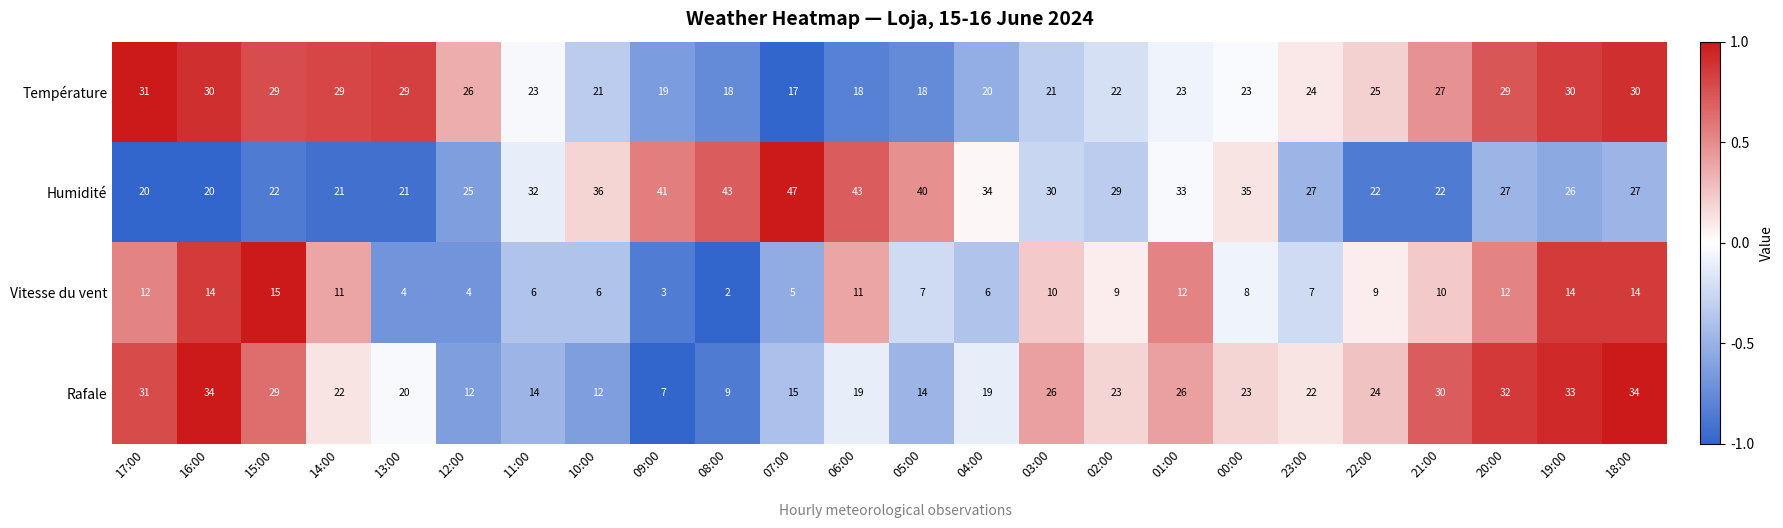

Between 17:00 and 04:00, which series saw the biggest shift?

Humidité